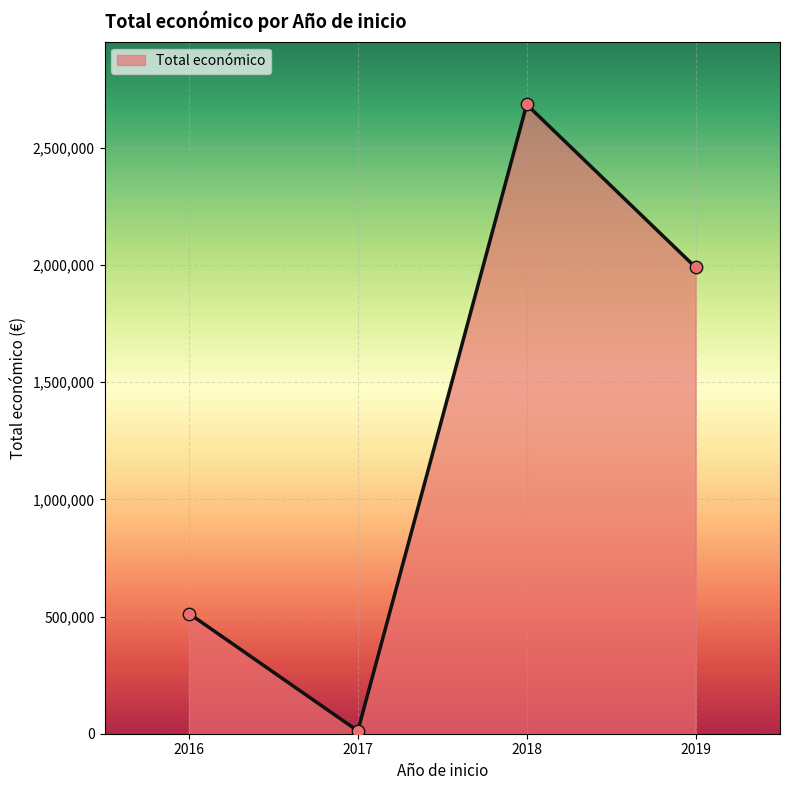

Which has a higher value, 2018 or 2019?

2018